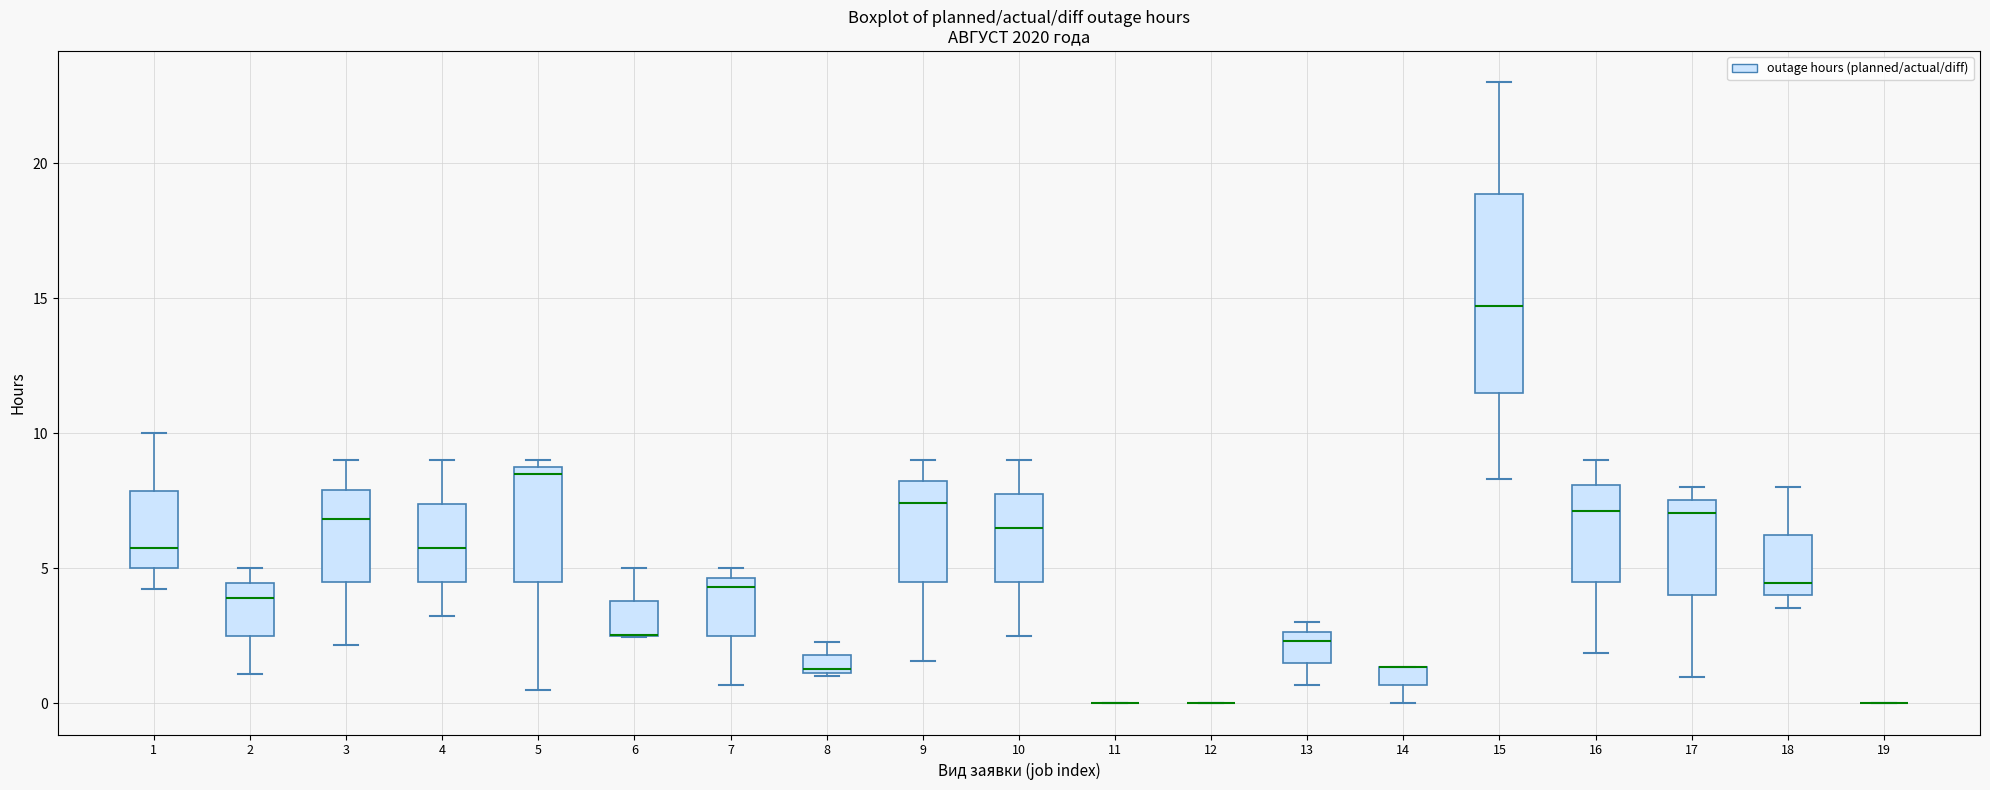

Which box is the tallest, from its lower edge to its upper edge?

15